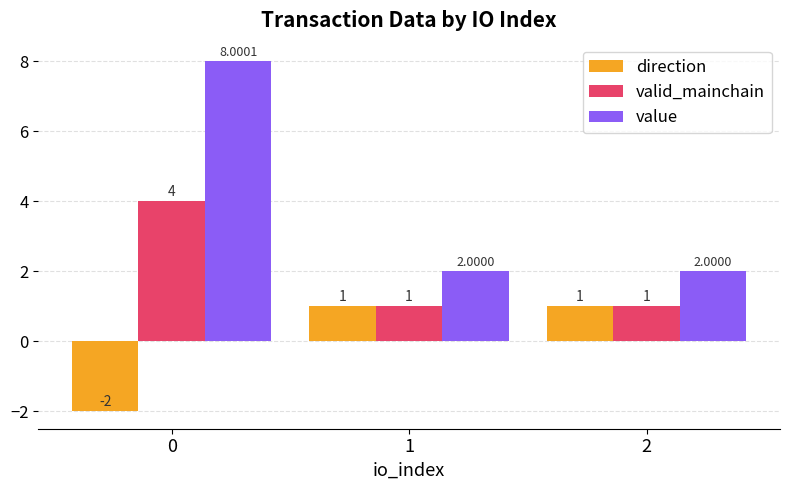

What is the difference between the maximum and minimum values in the value series?

6.0